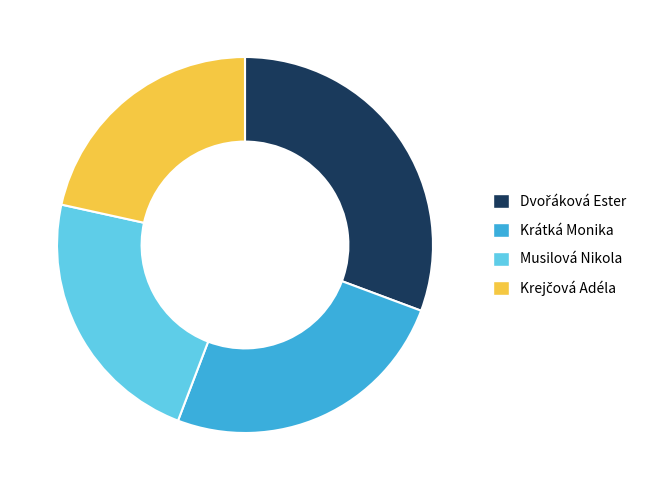

Is it true that Musilová Nikola is 17% of the pie?

False